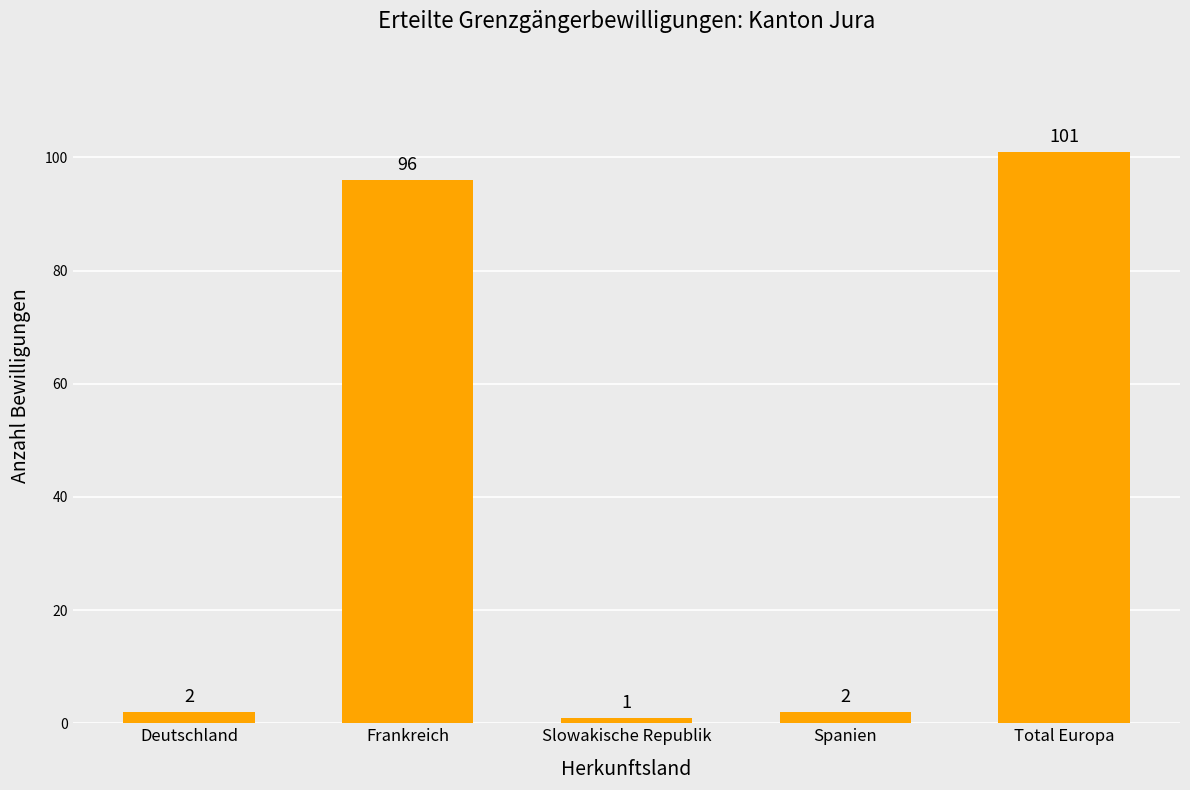

What is the greatest value displayed?

101